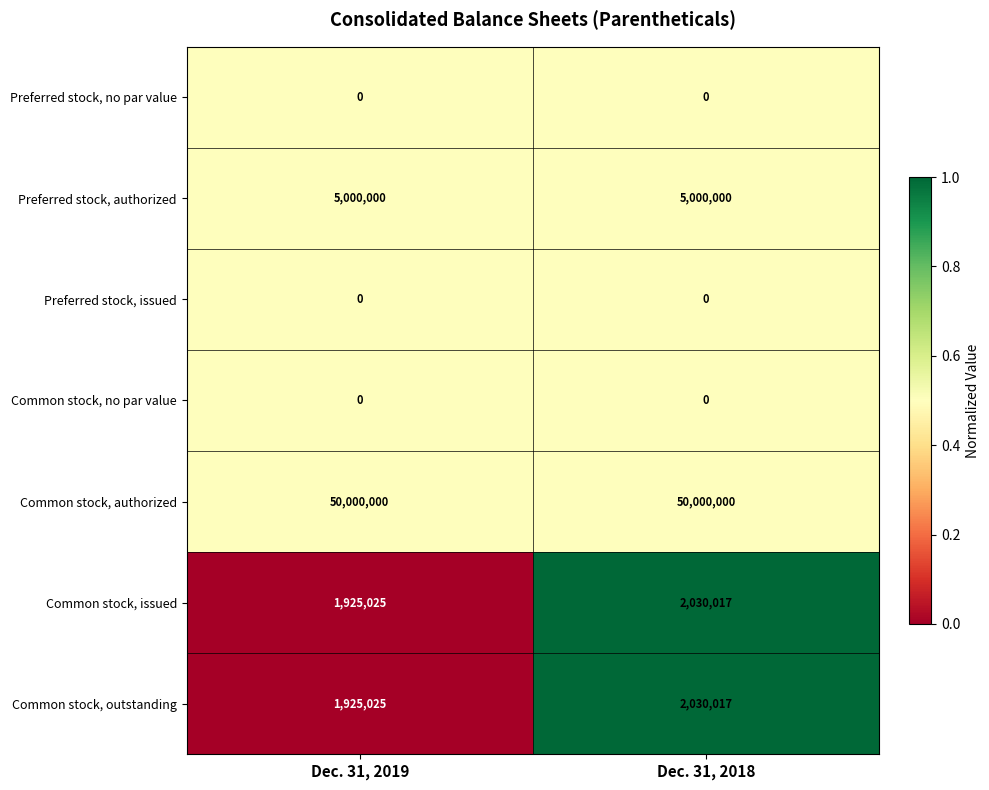

What is the difference between the Common stock, issued values at Dec. 31, 2019 and Dec. 31, 2018?

104992